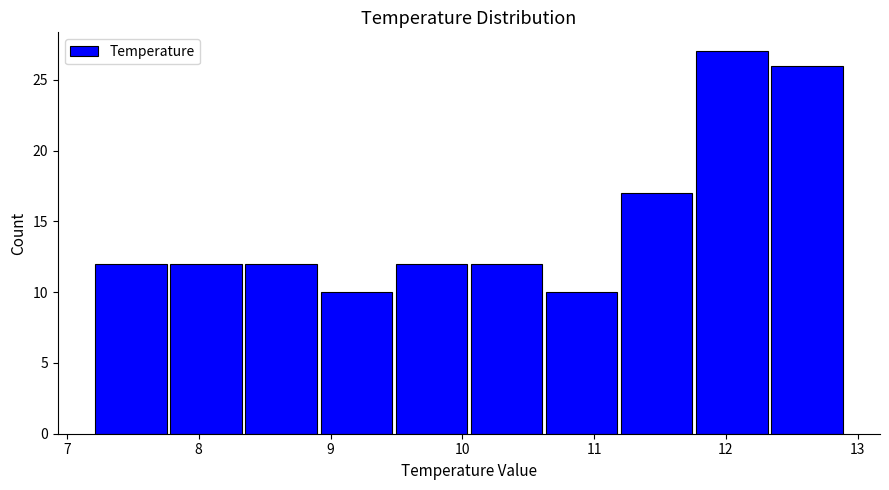

Reading left to right, transcribe this chart: for each bar, give the range it covers on the x-axis and its height. Neither the bar edges nor the heights are printed on the chart, so give them approximately, as read against the axes.

7.20 to 7.77: 12
7.77 to 8.34: 12
8.34 to 8.91: 12
8.91 to 9.48: 10
9.48 to 10.05: 12
10.05 to 10.62: 12
10.62 to 11.19: 10
11.19 to 11.76: 17
11.76 to 12.33: 27
12.33 to 12.90: 26